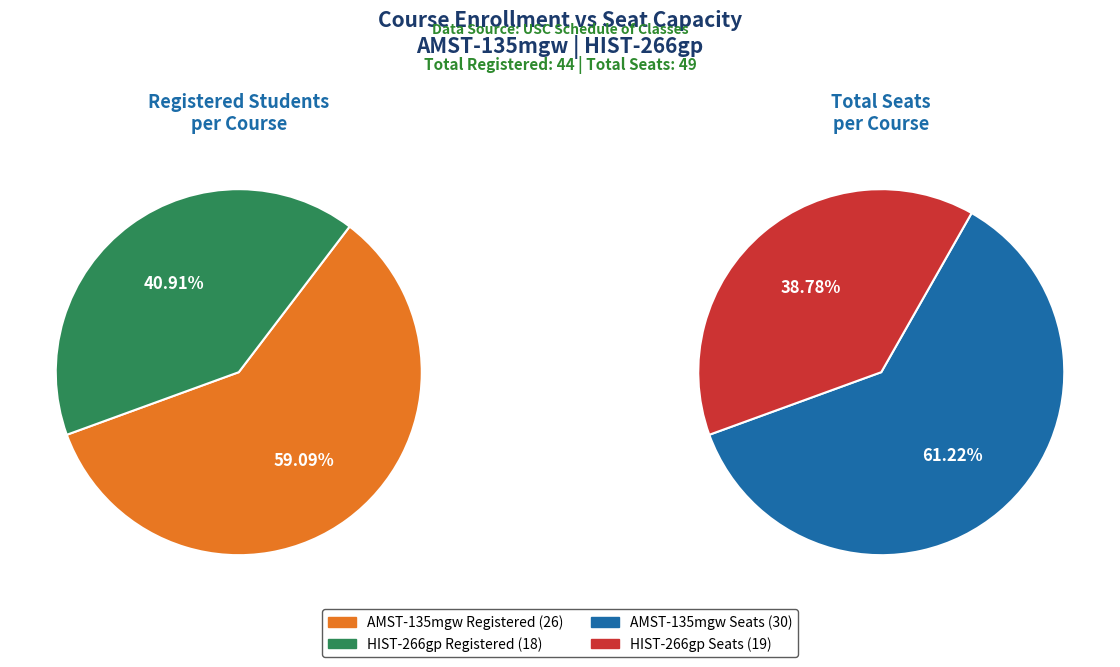

How many segments does this pie chart have?

2